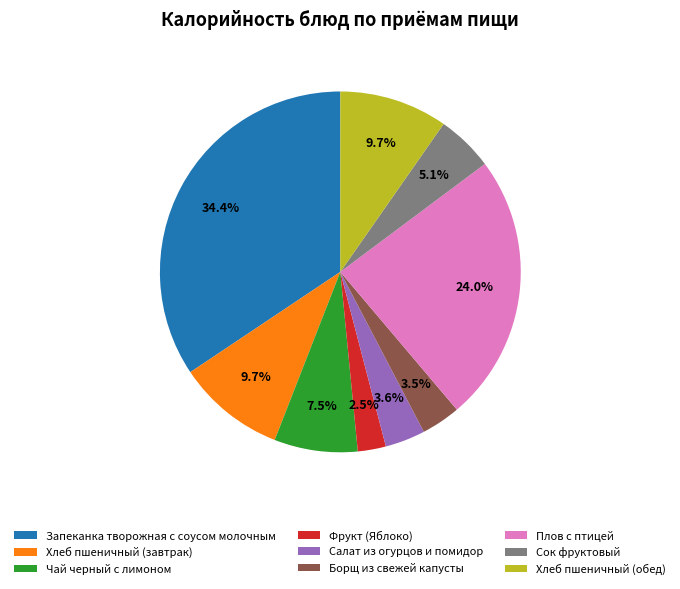

Is there a majority slice in this chart?

No